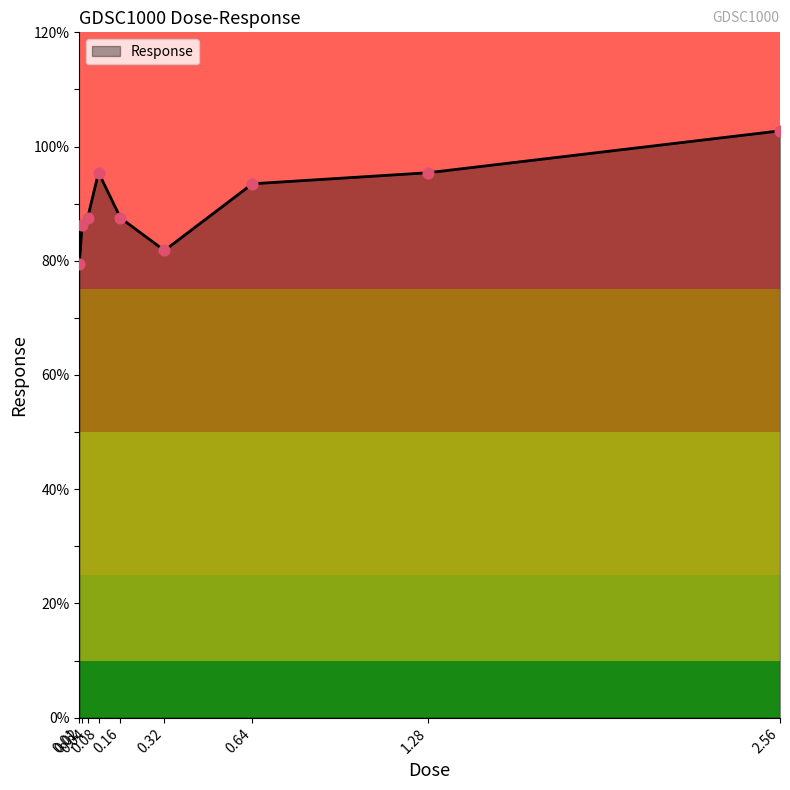

What is the ratio of the value at 2.56 to the value at 0.08?

1.1